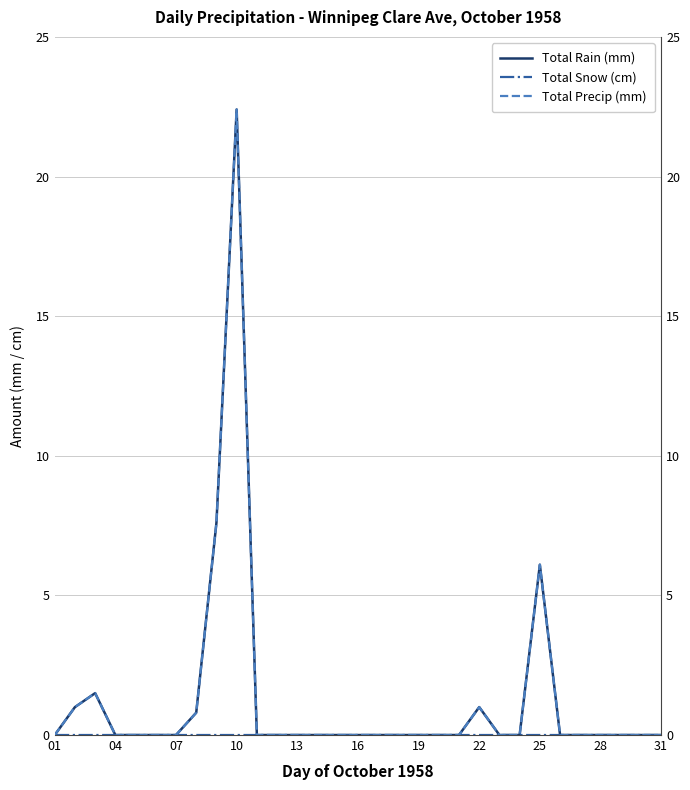

At how many categories does at least one series exceed 15?

1